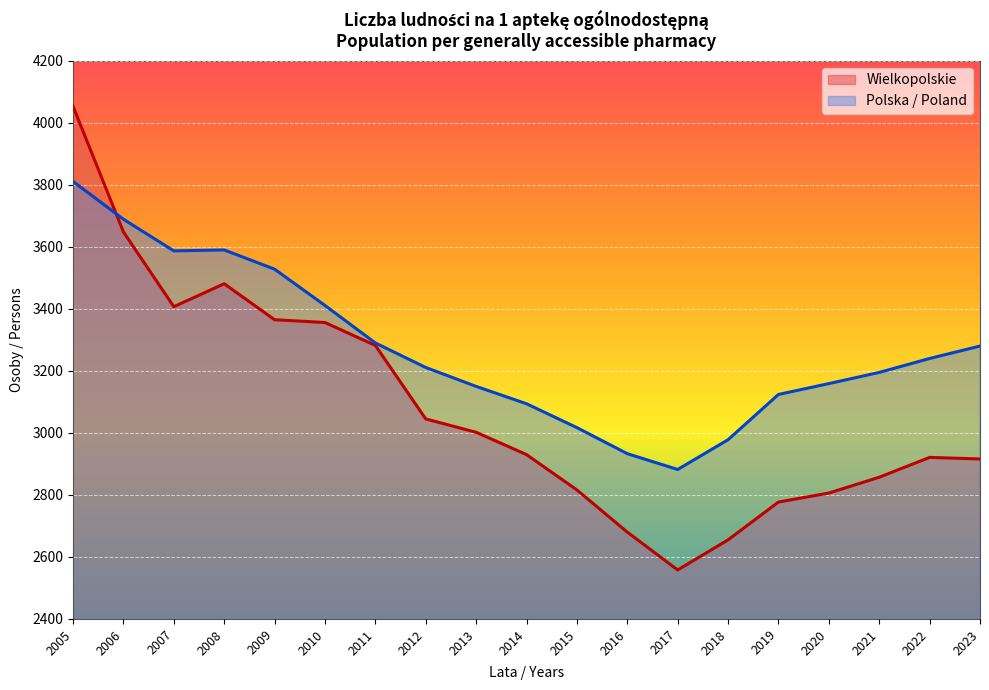

Is the value of Polska / Poland at 2009 greater than the value of Wielkopolskie at 2005?

No